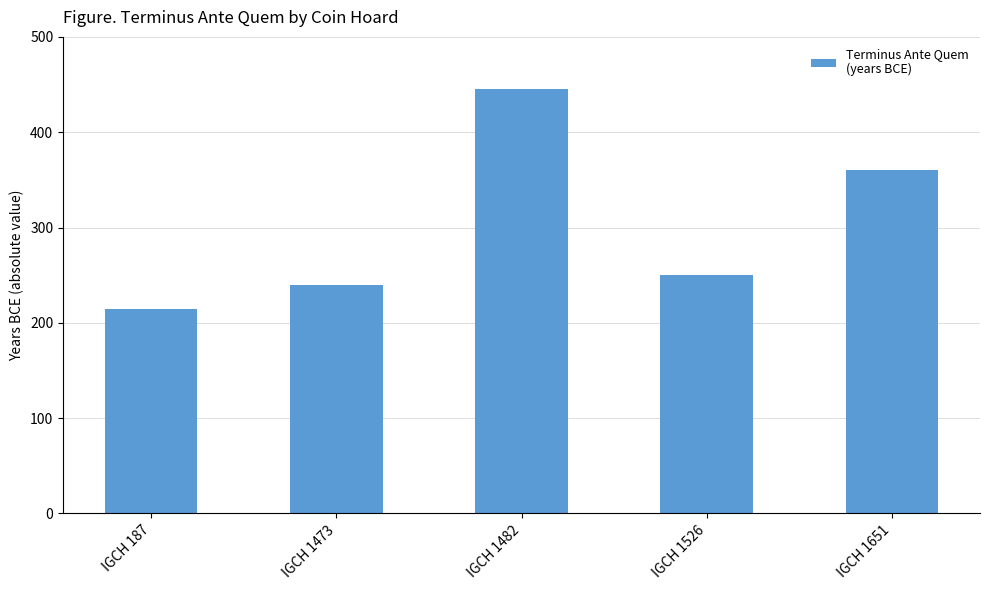

Reading left to right, what are all the values shown in this chart?

IGCH 187=215	IGCH 1473=240	IGCH 1482=445	IGCH 1526=250	IGCH 1651=360